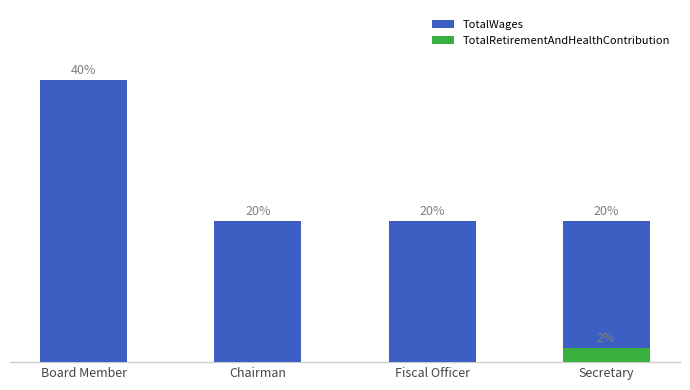

Is it true that TotalWages equals 20 at Chairman?

True